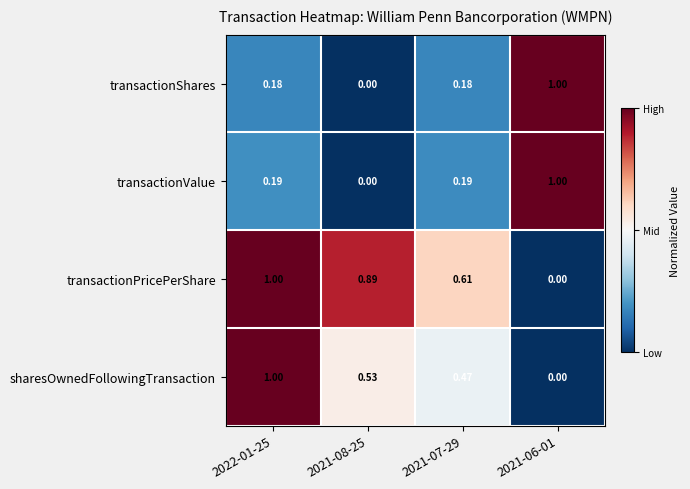

Count the number of data series in this chart.

4